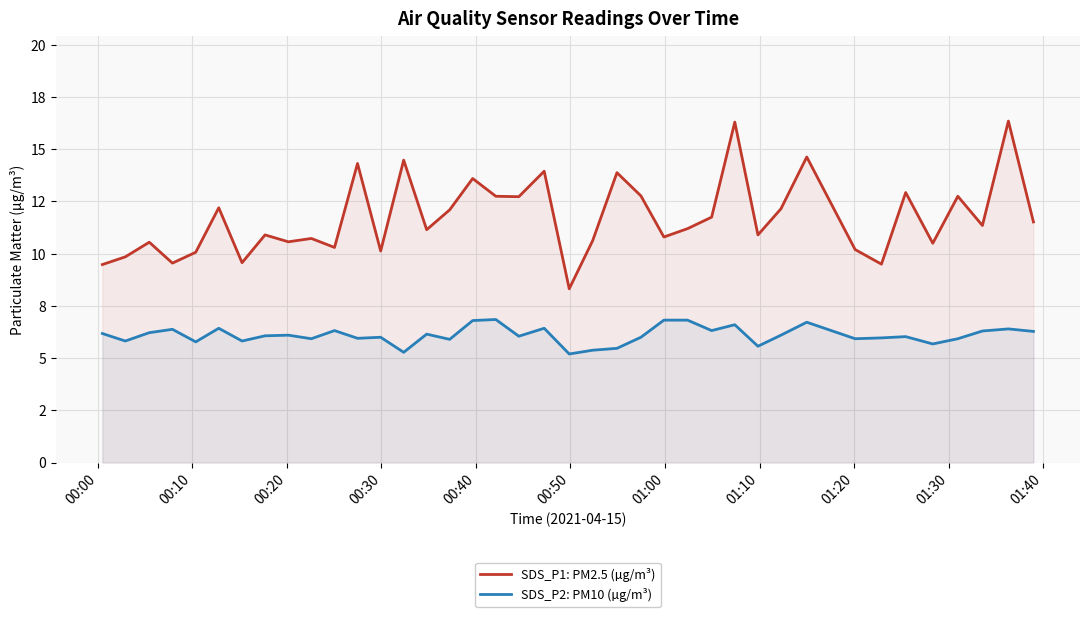

How many interior local valleys does the SDS_P1: PM2.5 (µg/m³) series have?

13